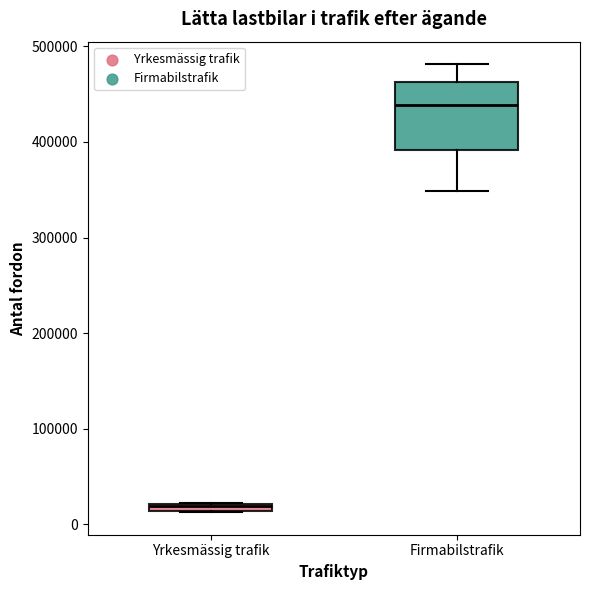

Where is the lower edge of the box for Yrkesmässig trafik on the y-axis? The values are not printed on the chart, so give them approximately, as read against the axis.

10000